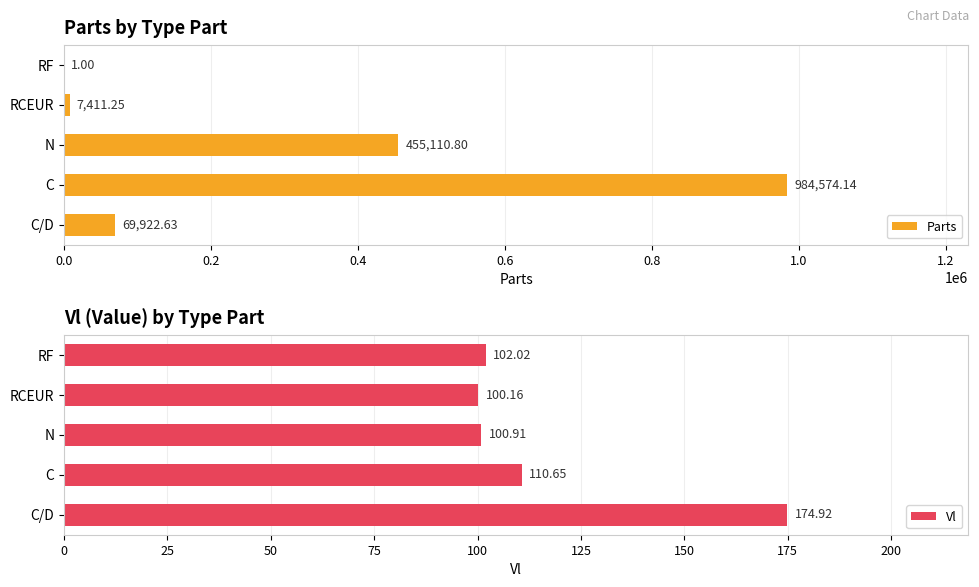

Which category has the highest value in the Parts series?

C